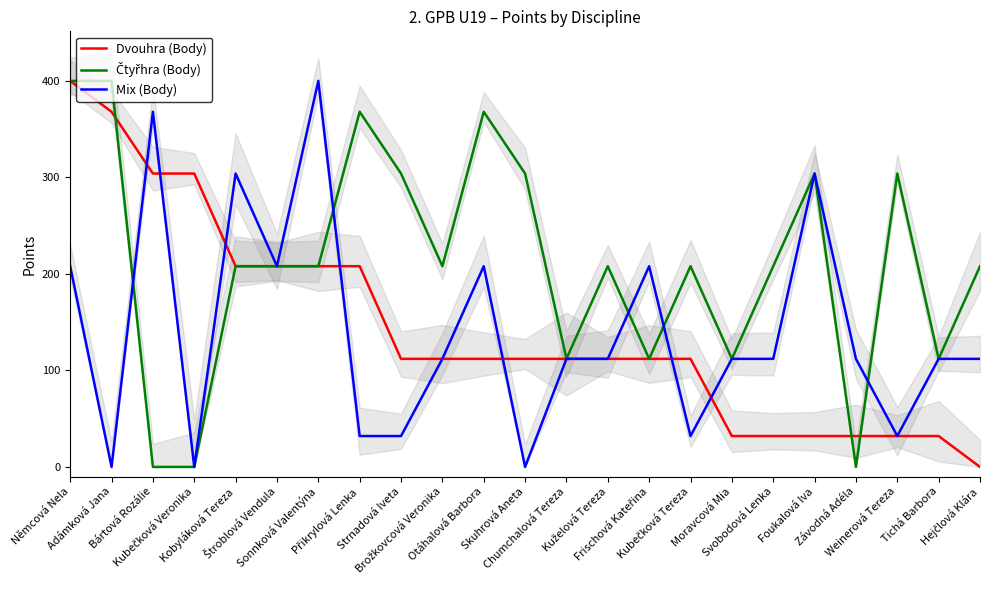

What is the difference between the maximum and minimum values in the Čtyřhra (Body) series?

400